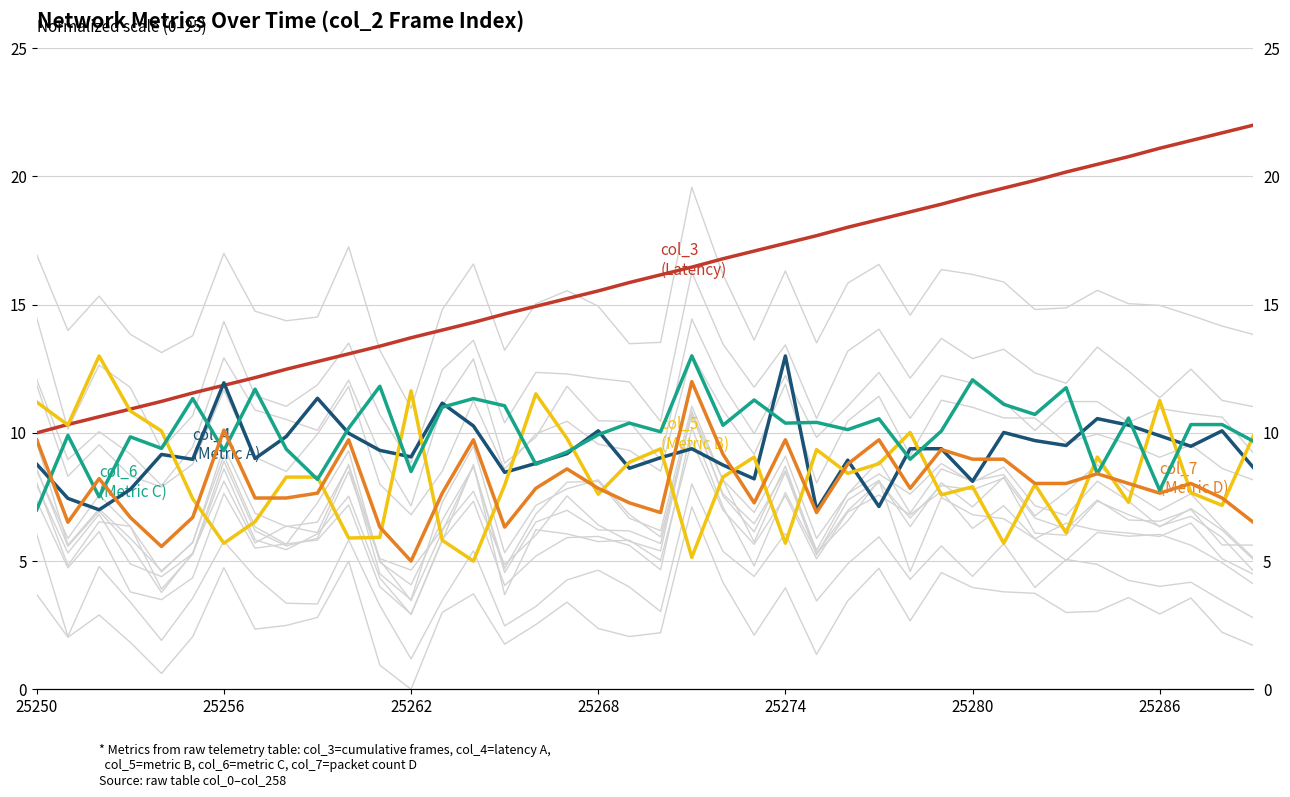

The value of col_4 (Metric A) at 25274 is 2.9. True or false?

False